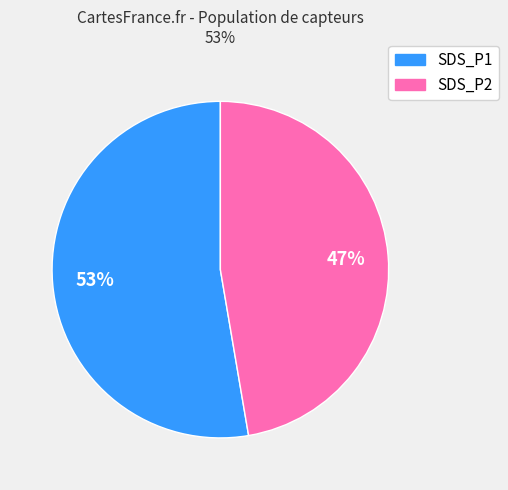

Does any single category account for the majority?

Yes